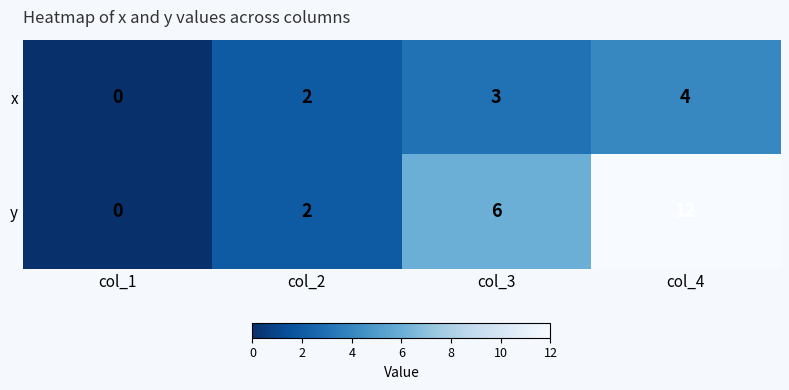

Count the number of categories in the chart.

4